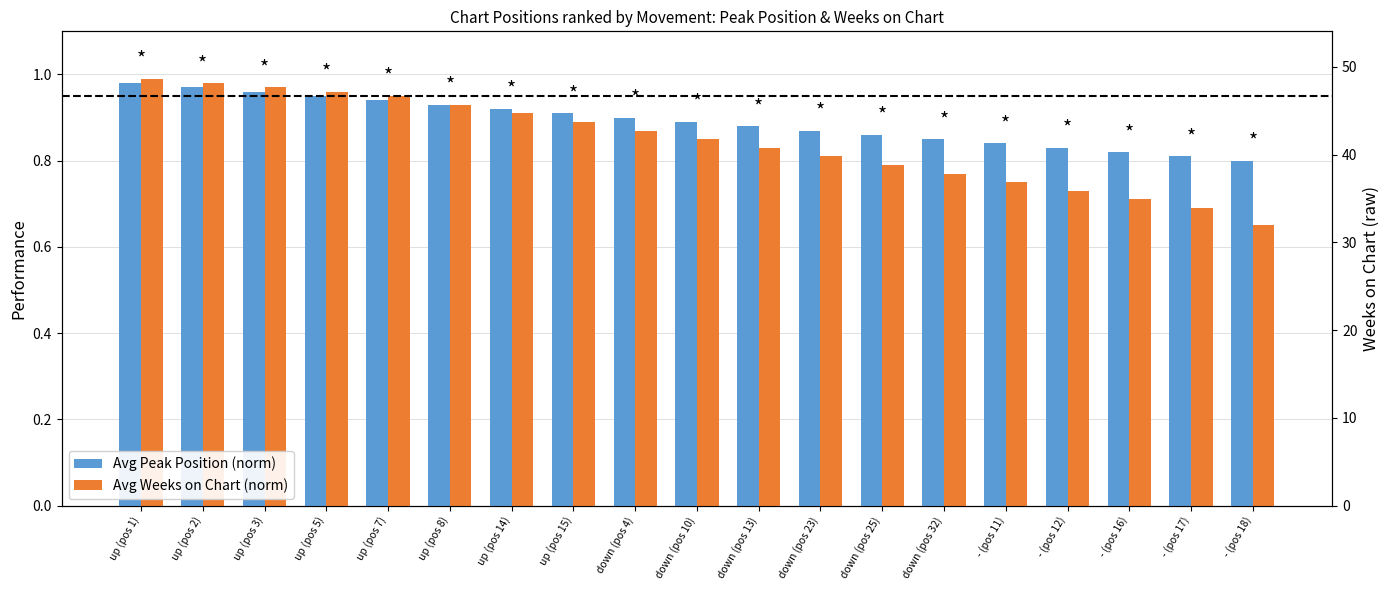

Reading left to right, list all the values displayed in this chart.

Avg Peak Position (norm): up (pos 1)=1.0	up (pos 2)=1.0	up (pos 3)=1.0	up (pos 5)=0.9	up (pos 7)=0.9	up (pos 8)=0.9	up (pos 14)=0.9	up (pos 15)=0.9	down (pos 4)=0.9	down (pos 10)=0.9	down (pos 13)=0.9	down (pos 23)=0.9	down (pos 25)=0.9	down (pos 32)=0.8	- (pos 11)=0.8	- (pos 12)=0.8	- (pos 16)=0.8	- (pos 17)=0.8	- (pos 18)=0.8
Avg Weeks on Chart (norm): up (pos 1)=1.0	up (pos 2)=1.0	up (pos 3)=1.0	up (pos 5)=1.0	up (pos 7)=0.9	up (pos 8)=0.9	up (pos 14)=0.9	up (pos 15)=0.9	down (pos 4)=0.9	down (pos 10)=0.8	down (pos 13)=0.8	down (pos 23)=0.8	down (pos 25)=0.8	down (pos 32)=0.8	- (pos 11)=0.8	- (pos 12)=0.7	- (pos 16)=0.7	- (pos 17)=0.7	- (pos 18)=0.7